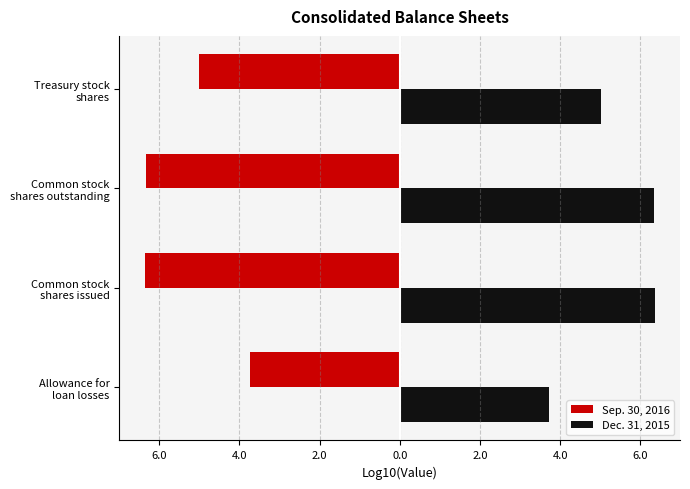

What are all the series names shown in the legend?

Sep. 30, 2016, Dec. 31, 2015